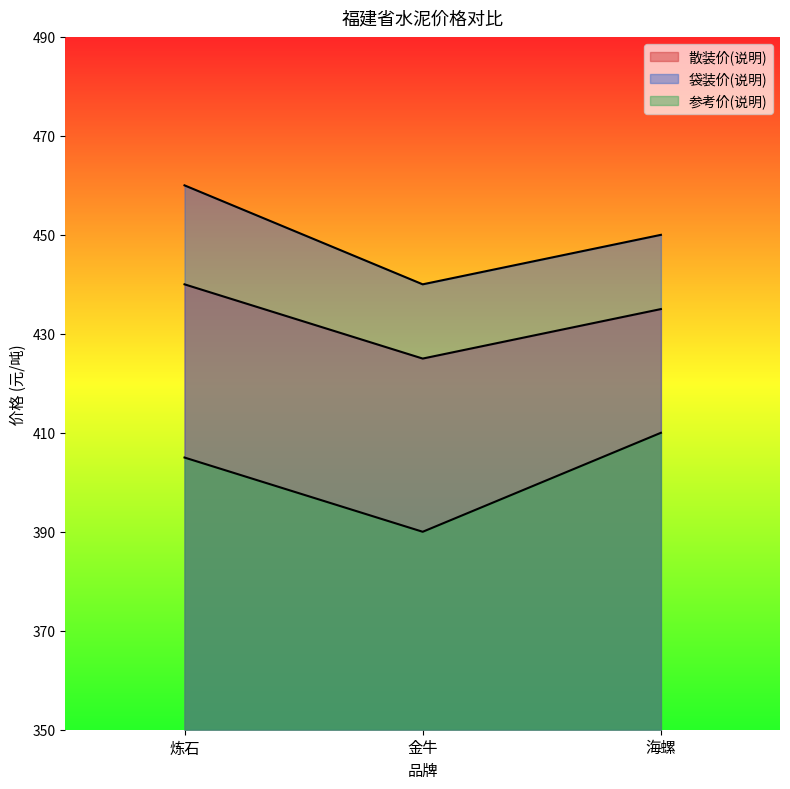

At which category is the sum across all series the highest?

炼石